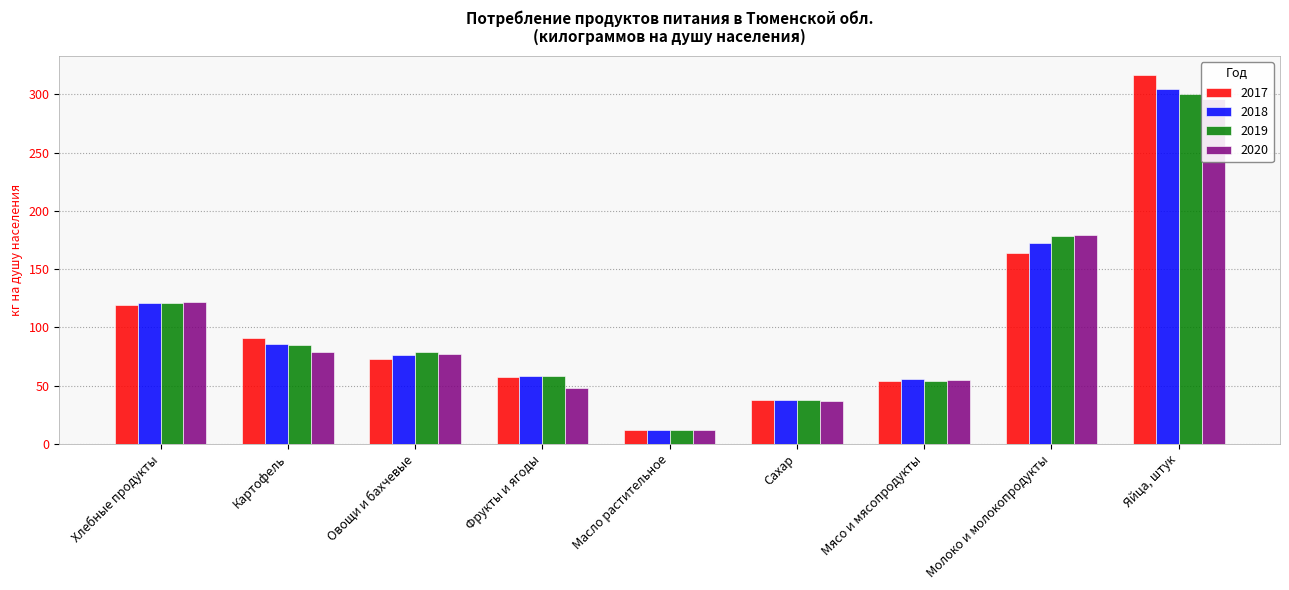

Rank the series at Мясо и мясопродукты from lowest to highest value.

2017, 2019, 2020, 2018